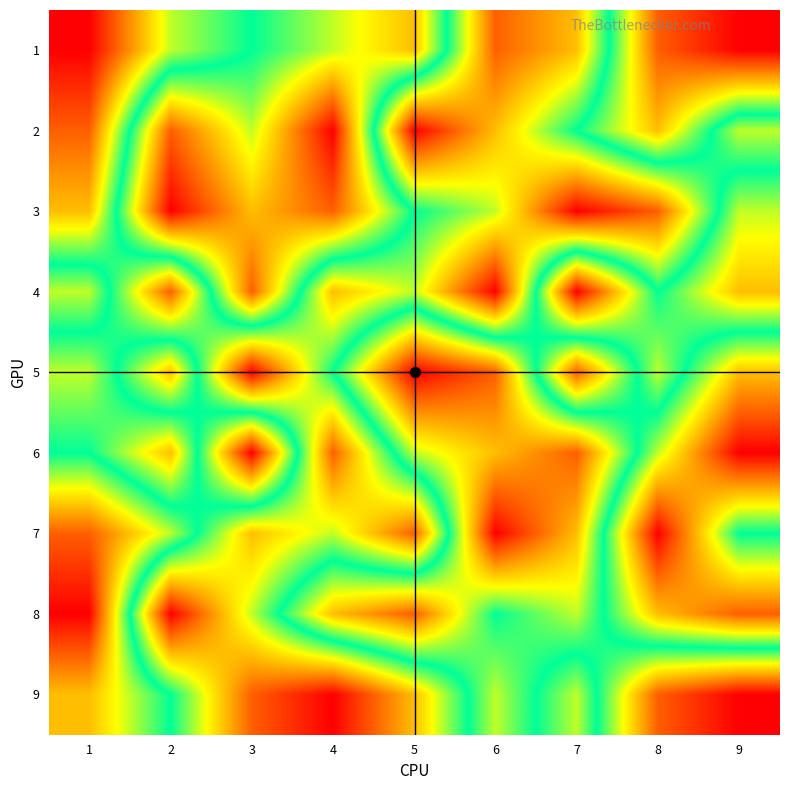

Rank the series by their maximum value, from lowest to highest.

1, 2, 3, 4, 5, 6, 7, 8, 9